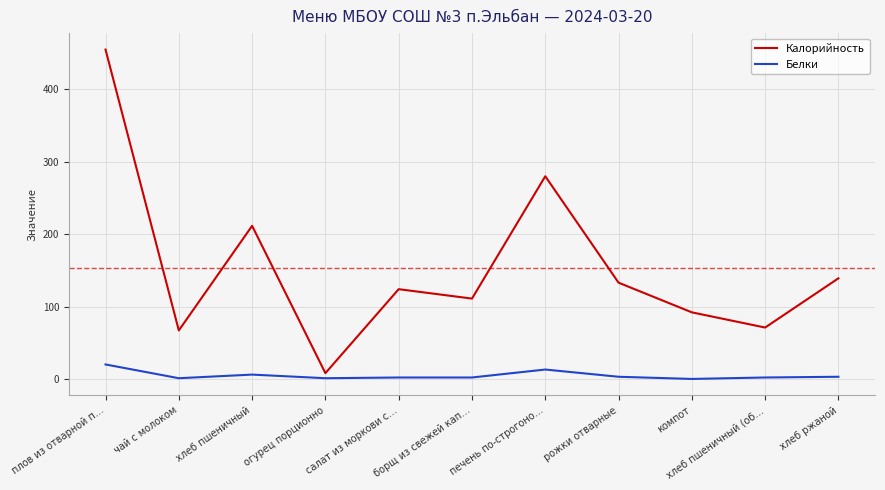

Which series changed the most between огурец порционно and рожки отварные?

Калорийность